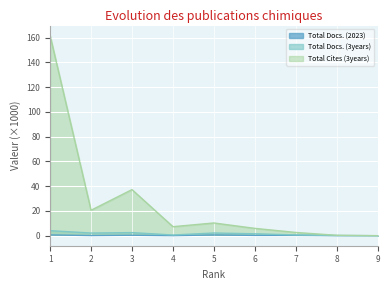

At which label does Total Cites (3years) first exceed 7?

1